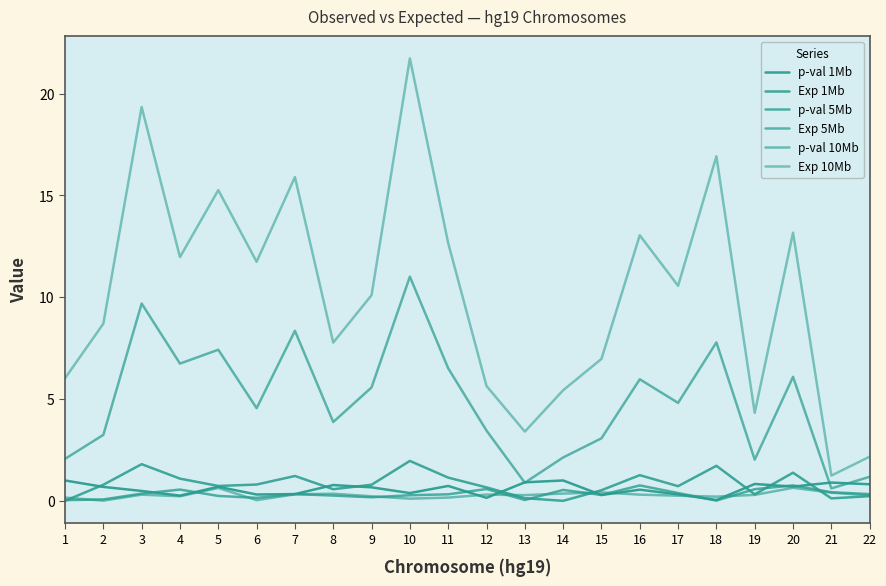

How many lines are shown in the chart?

6